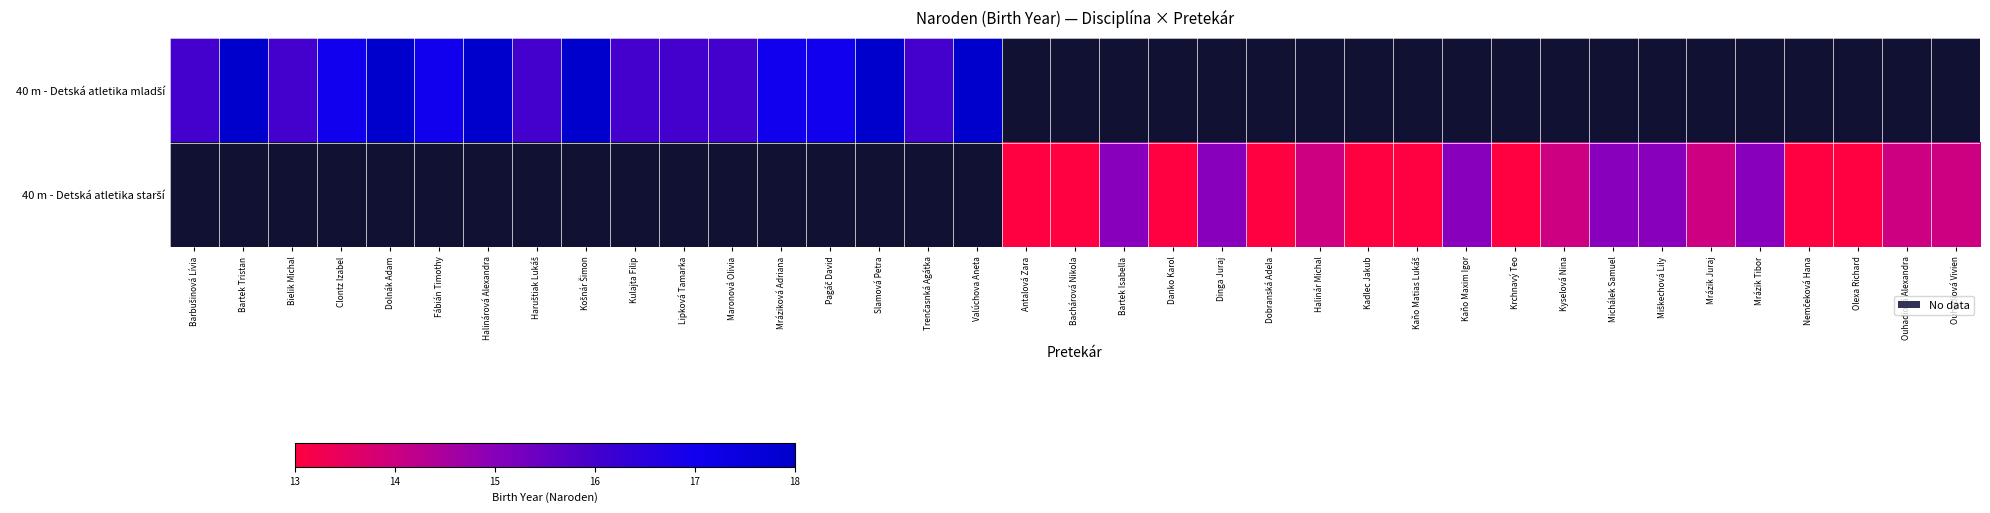

True or false: 40 m - Detská atletika starší has a value of 8.6 at Mrázik Juraj.

False